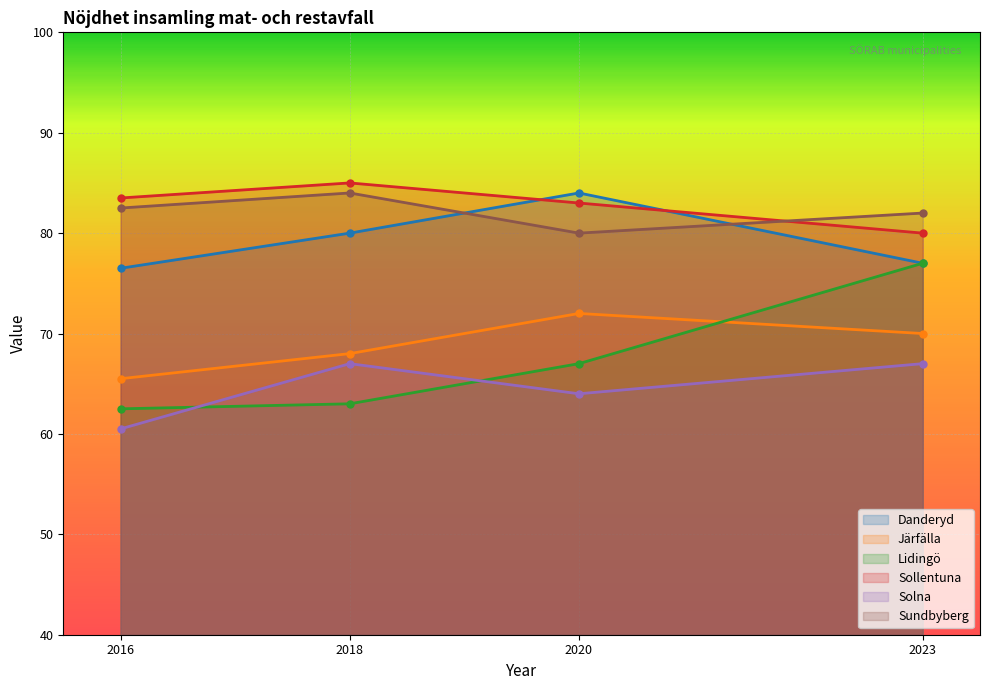

Which series has the largest range (max minus min)?

Lidingö